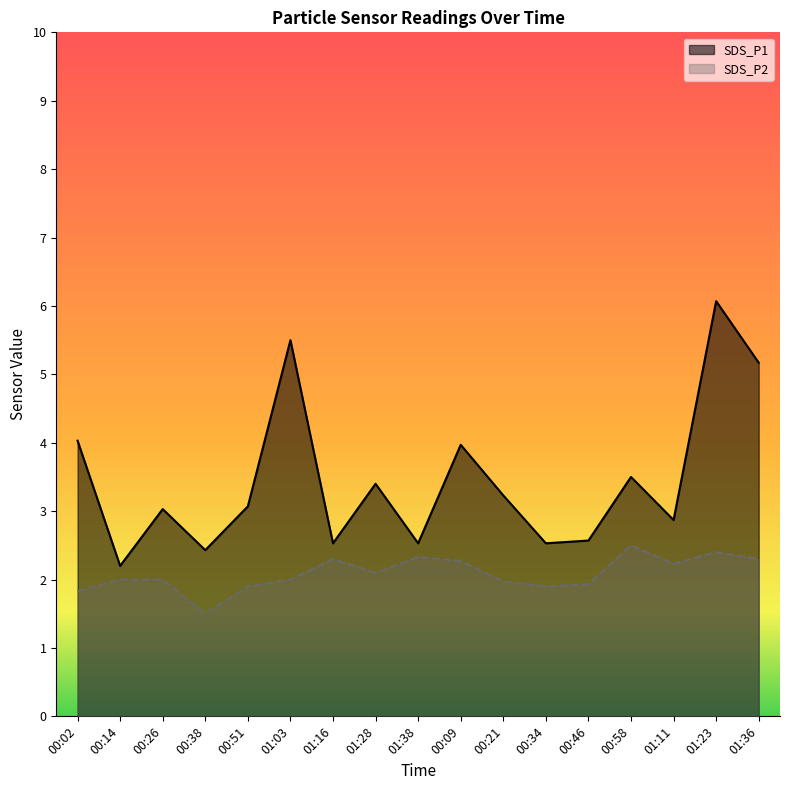

Count the number of categories in the chart.

17